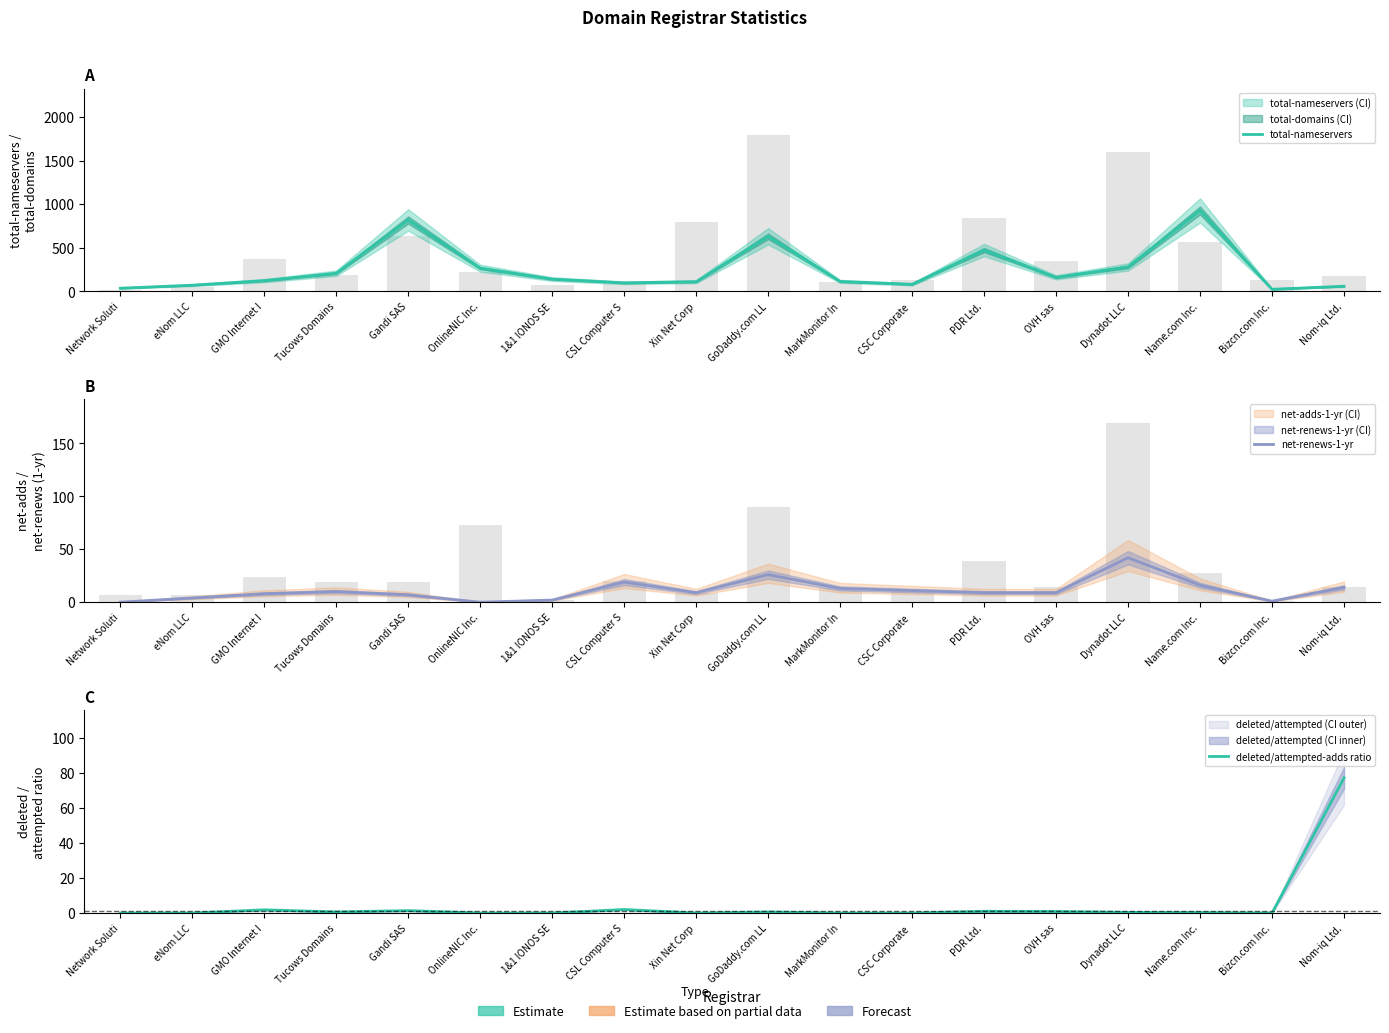

Count the number of categories in the chart.

18